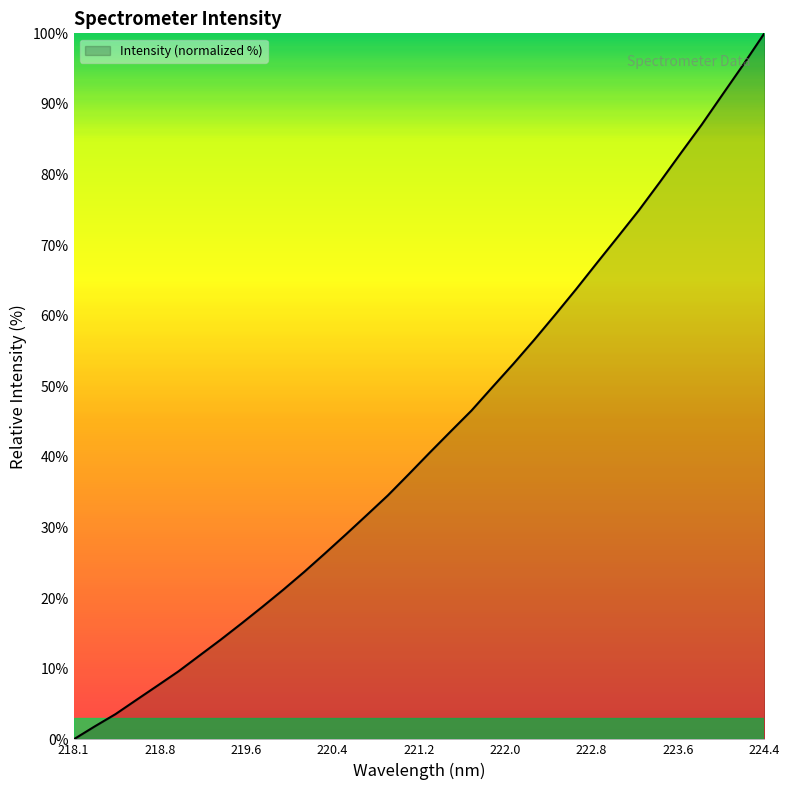

At which category does the chart reach its peak across all series?

224.4